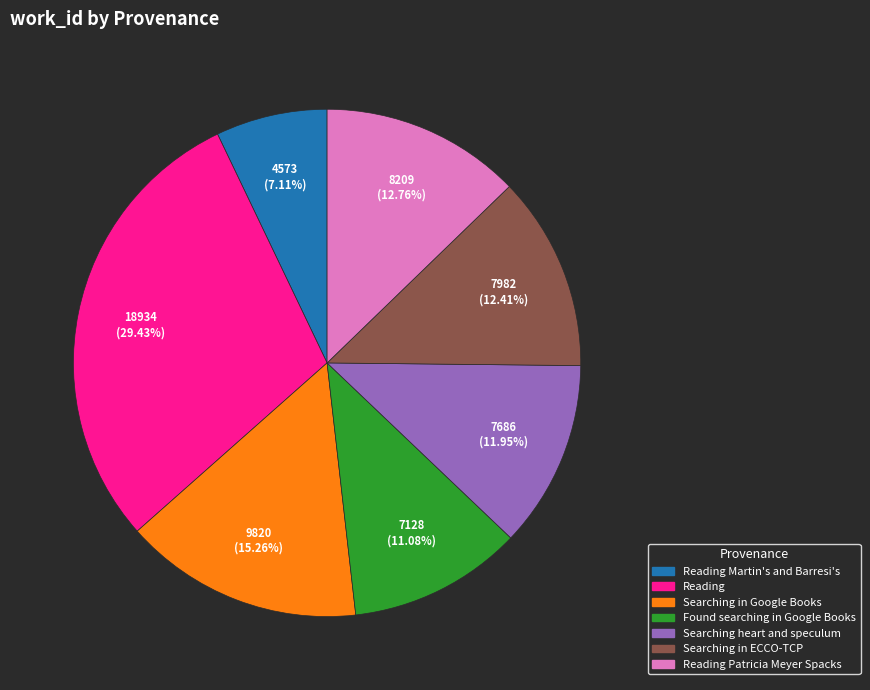

Does any single category account for the majority?

No